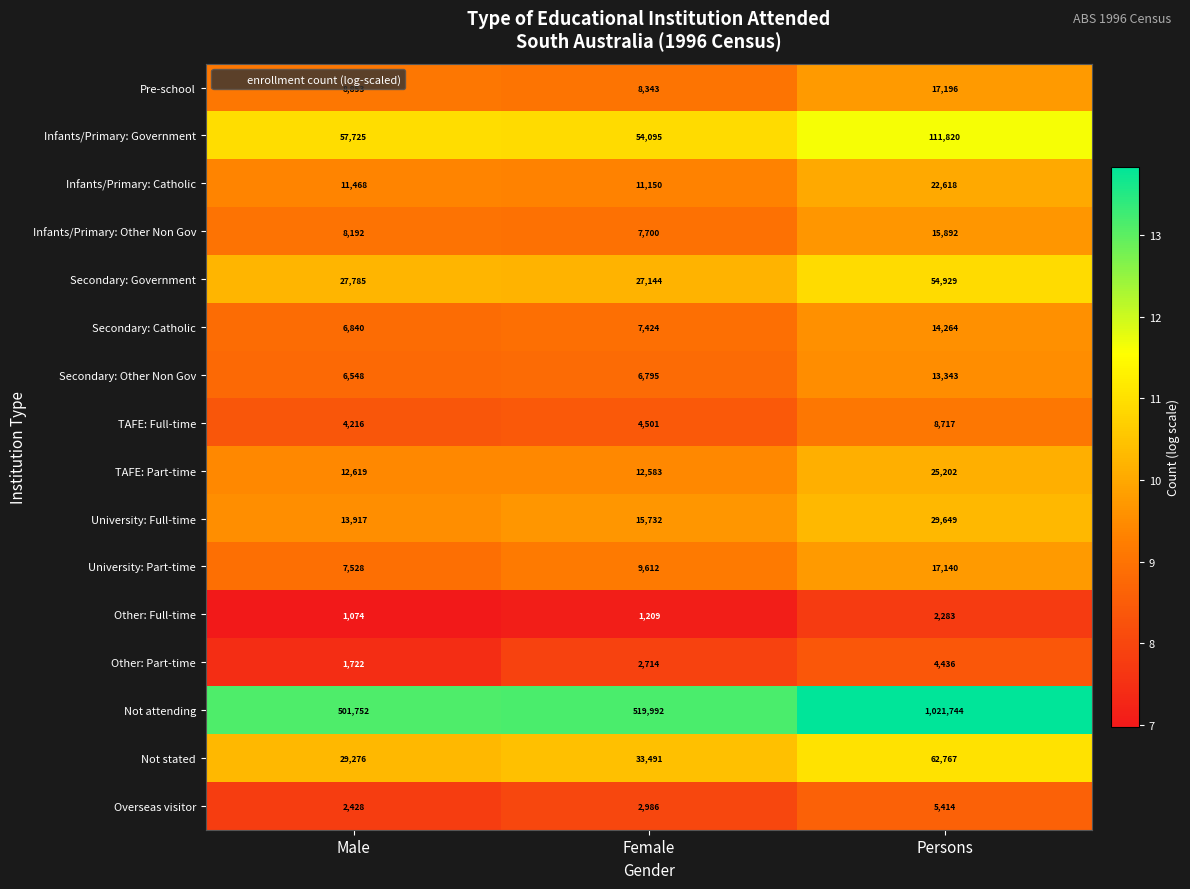

What is the greatest value displayed?

1021744